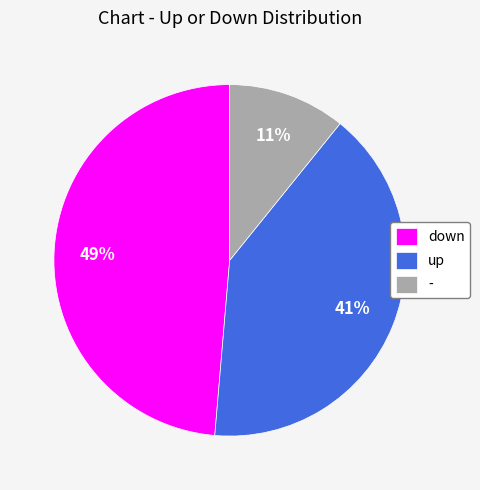

How many slices are in this pie chart?

3